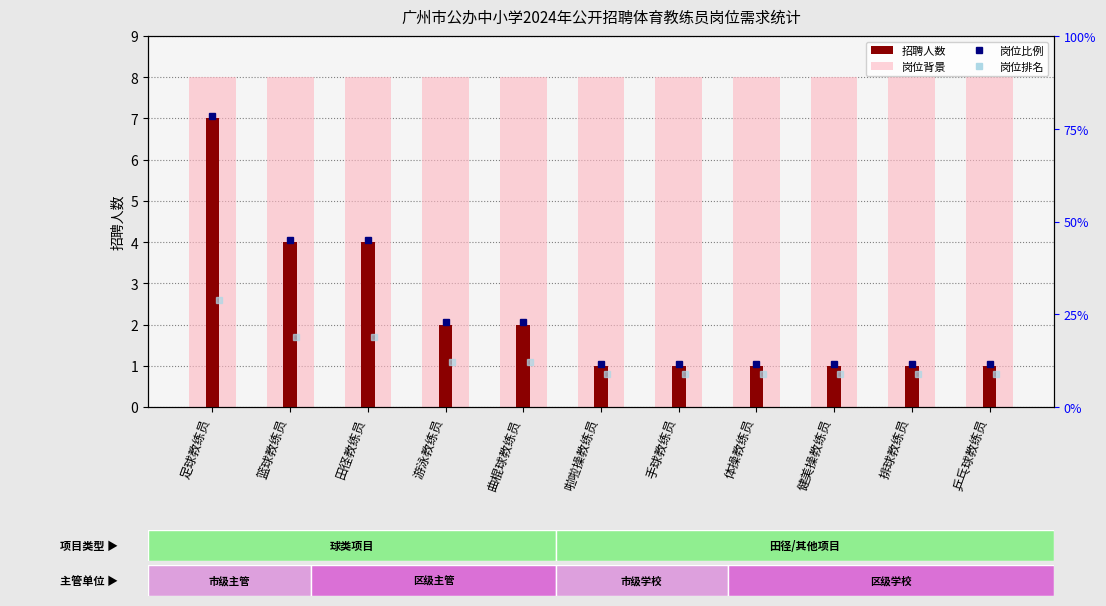

At how many categories does at least one series exceed 4?

11